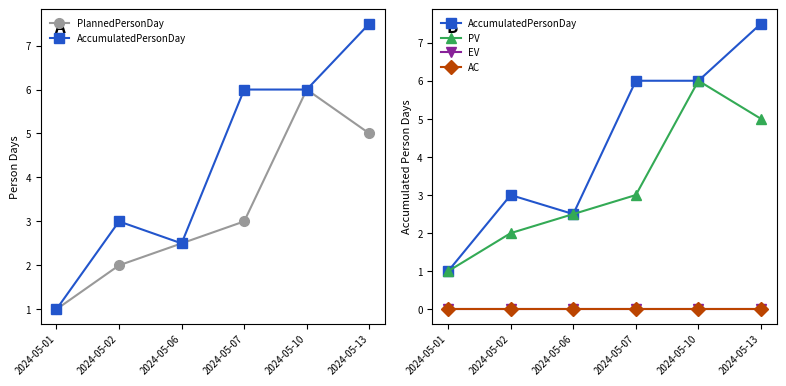

What is the spread (max minus min) of values at 2024-05-07?

6.0